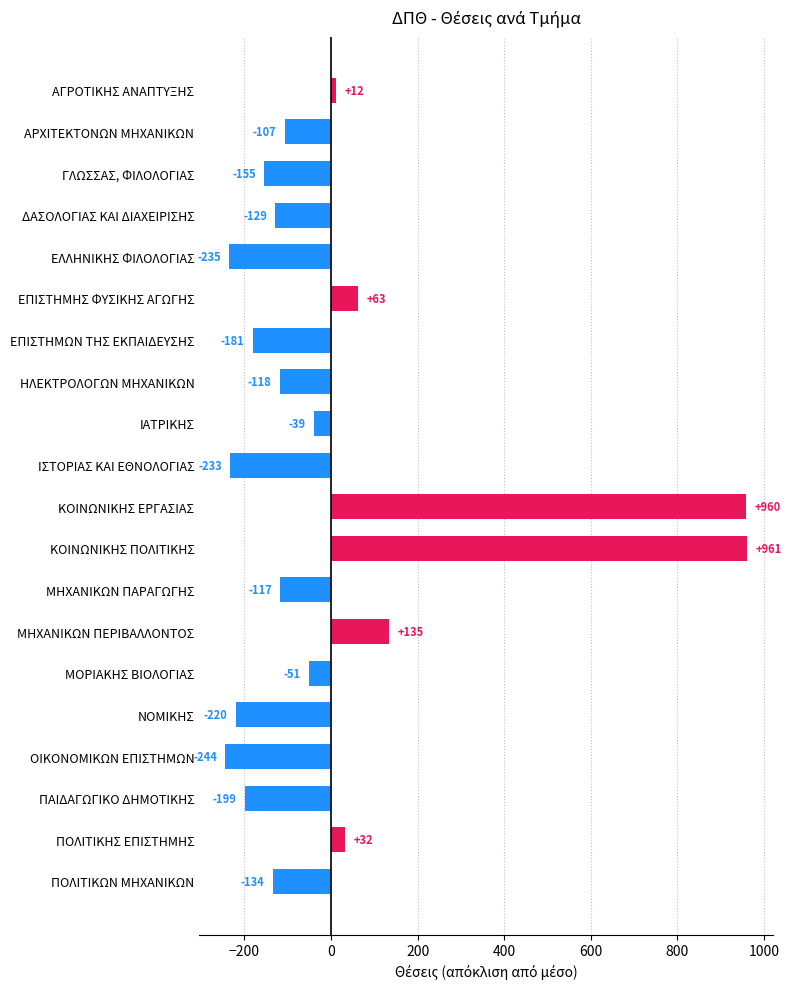

What is the change in value from ΕΠΙΣΤΗΜΗΣ ΦΥΣΙΚΗΣ ΑΓΩΓΗΣ to ΜΗΧΑΝΙΚΩΝ ΠΑΡΑΓΩΓΗΣ?

-180.0